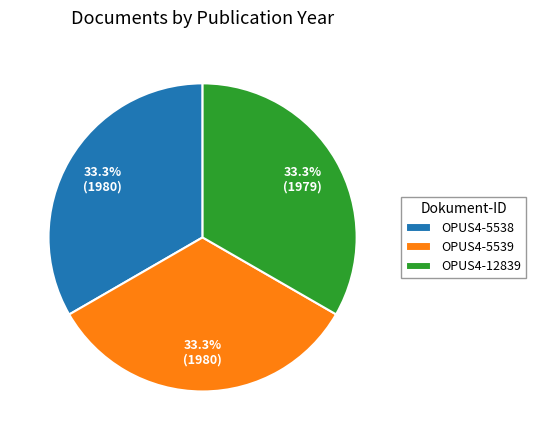

To the nearest percent, what is the average slice percentage?

33%